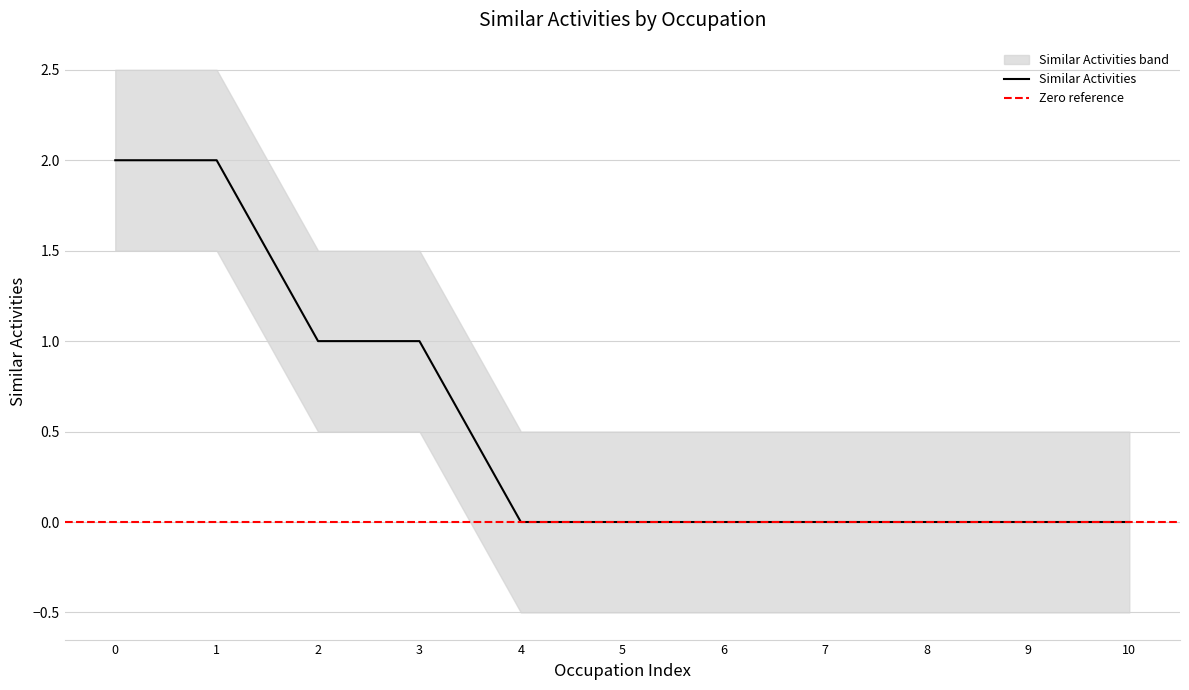

True or false: Similar Activities upper and Similar Activities lower cross at least once.

False